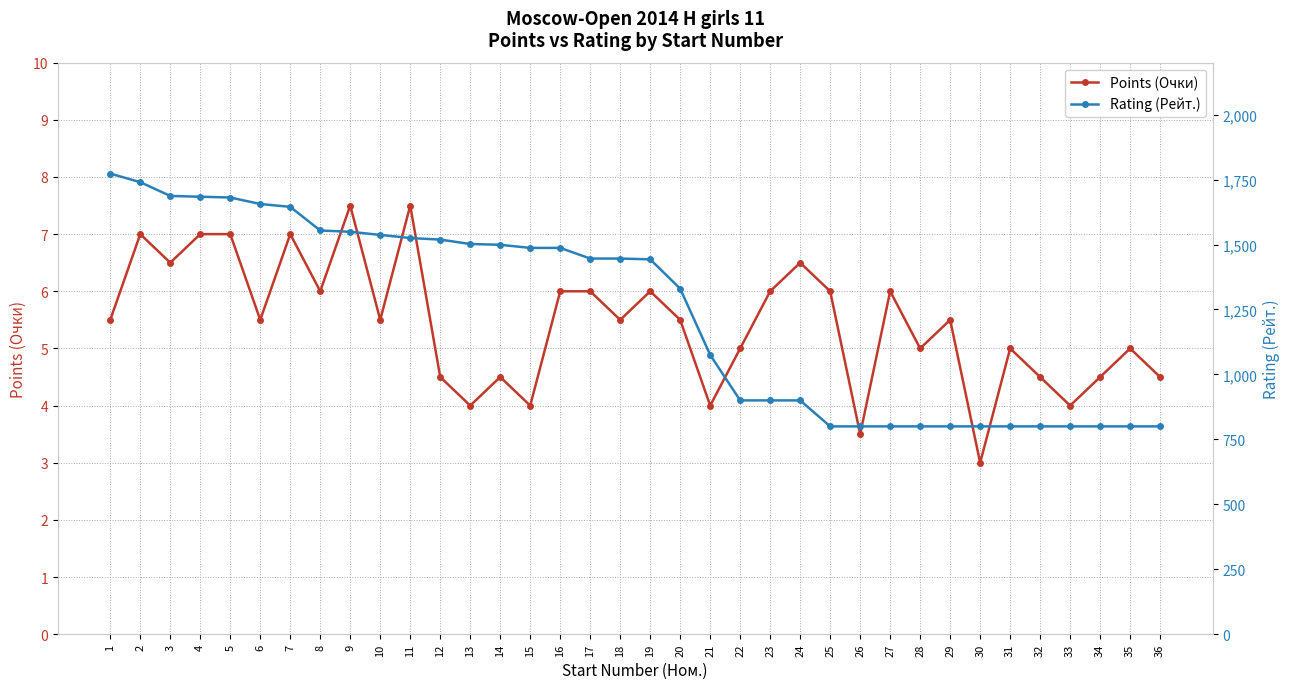

Reading left to right, list all the values displayed in this chart.

Points (Очки): 1=5.5	2=7.0	3=6.5	4=7.0	5=7.0	6=5.5	7=7.0	8=6.0	9=7.5	10=5.5	11=7.5	12=4.5	13=4.0	14=4.5	15=4.0	16=6.0	17=6.0	18=5.5	19=6.0	20=5.5	21=4.0	22=5.0	23=6.0	24=6.5	25=6.0	26=3.5	27=6.0	28=5.0	29=5.5	30=3.0	31=5.0	32=4.5	33=4.0	34=4.5	35=5.0	36=4.5
Rating (Рейт.): 1=1773.0	2=1740.0	3=1687.0	4=1684.0	5=1681.0	6=1656.0	7=1645.0	8=1554.0	9=1549.0	10=1537.0	11=1525.0	12=1519.0	13=1502.0	14=1499.0	15=1487.0	16=1487.0	17=1446.0	18=1446.0	19=1443.0	20=1330.0	21=1075.0	22=900.0	23=900.0	24=900.0	25=800.0	26=800.0	27=800.0	28=800.0	29=800.0	30=800.0	31=800.0	32=800.0	33=800.0	34=800.0	35=800.0	36=800.0